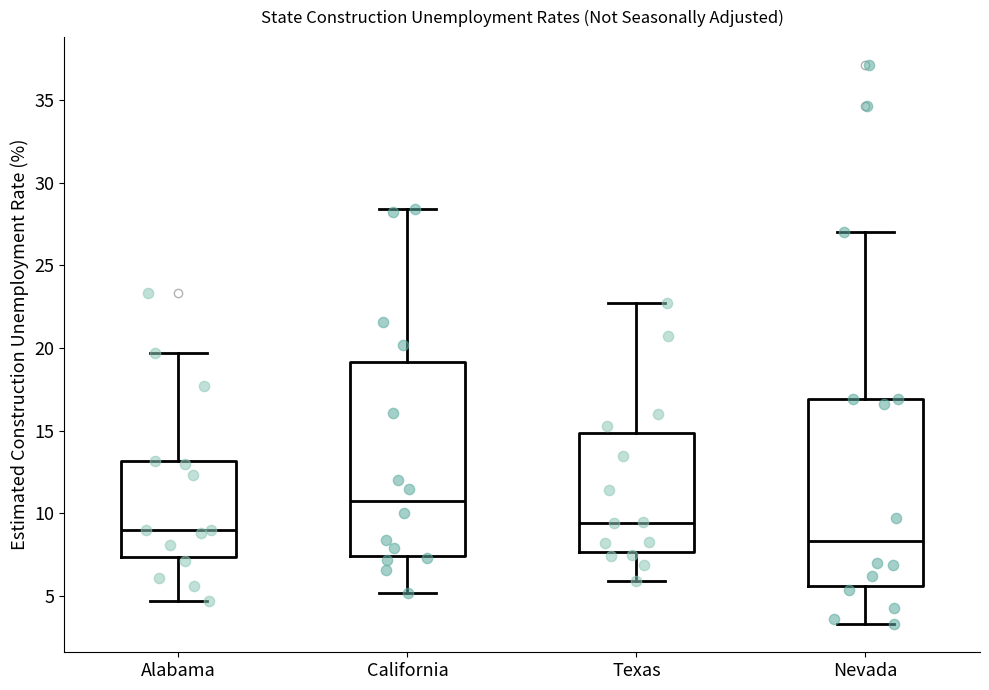

Reading left to right, read every box against the y-axis: the position of its median line, the range the box covers, and the ends of its whiskers. The values are not printed on the chart, so give them approximately, as read against the axis.

Alabama: median 9.0, box 7.5 to 13.0, whiskers 4.5 to 19.5
California: median 11.0, box 7.5 to 19.0, whiskers 5.0 to 28.5
Texas: median 9.5, box 7.5 to 15.0, whiskers 6.0 to 22.5
Nevada: median 8.5, box 5.5 to 17.0, whiskers 3.5 to 27.0